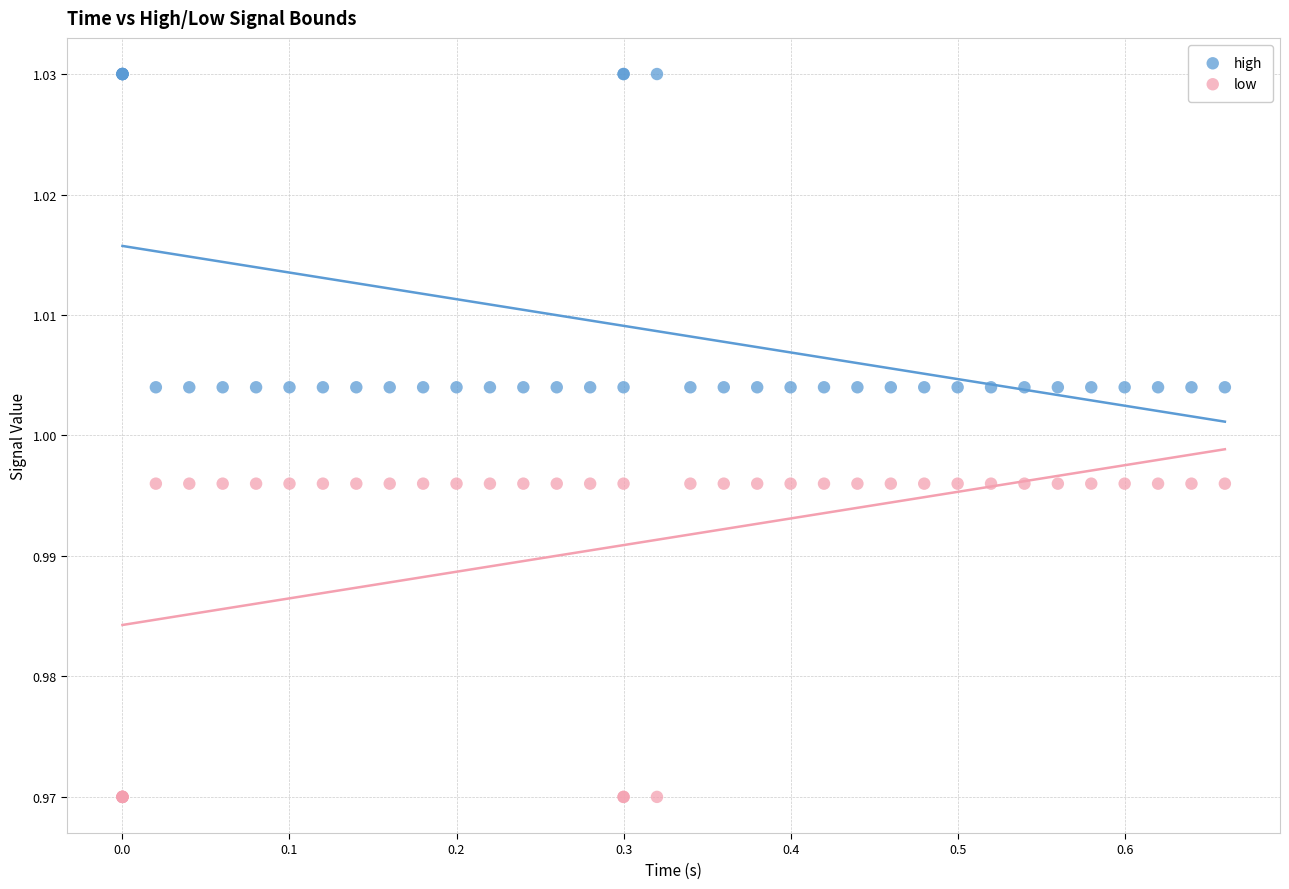

What are all the series names shown in the legend?

high, low